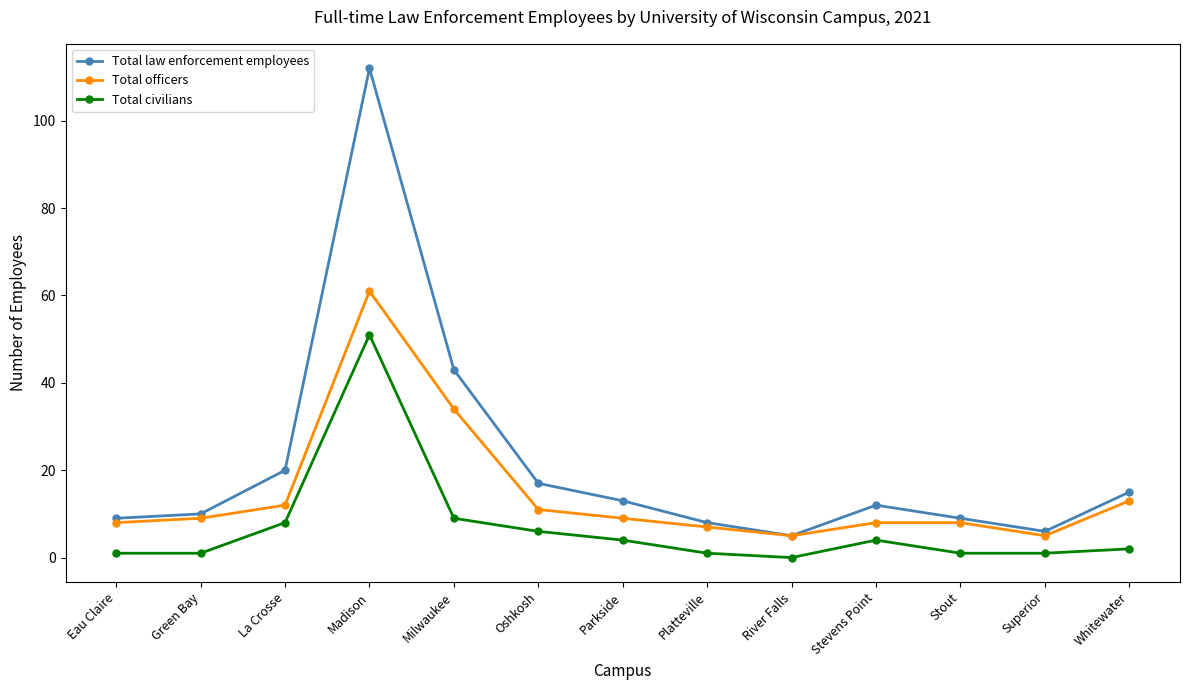

What is the difference between the Total officers values at Platteville and Eau Claire?

1